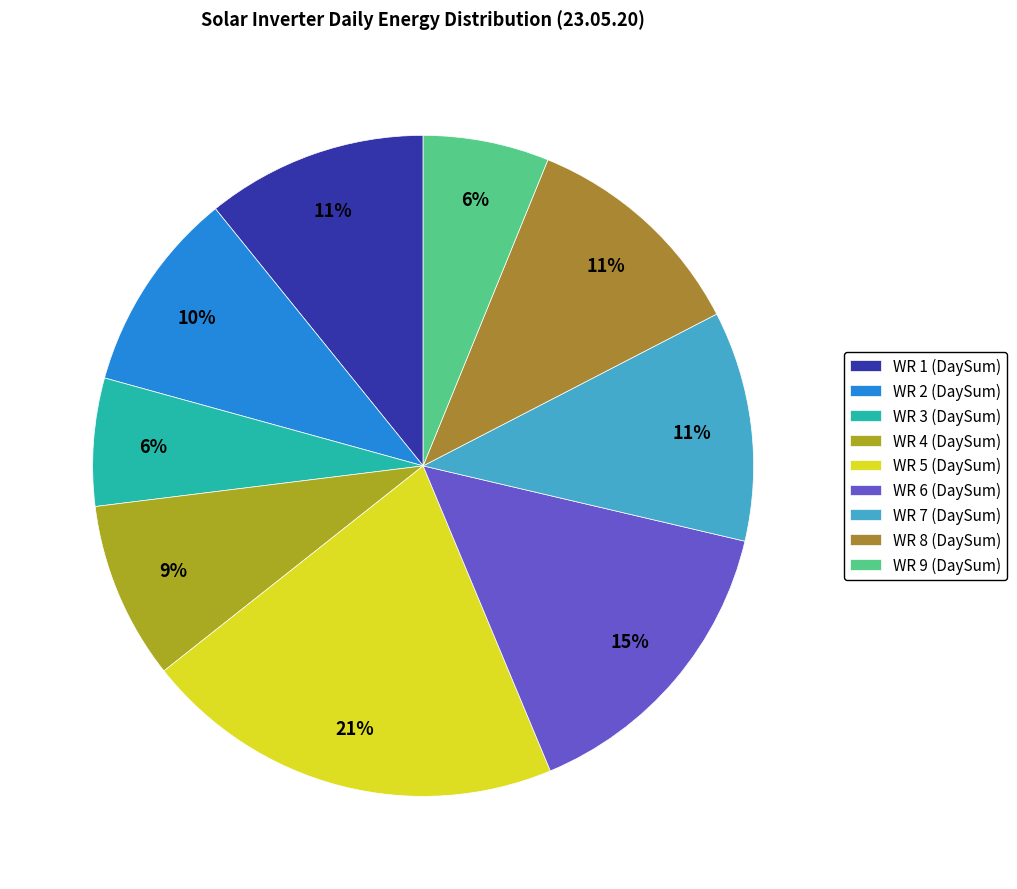

True or false: WR 4 (DaySum) accounts for 23% of the total.

False